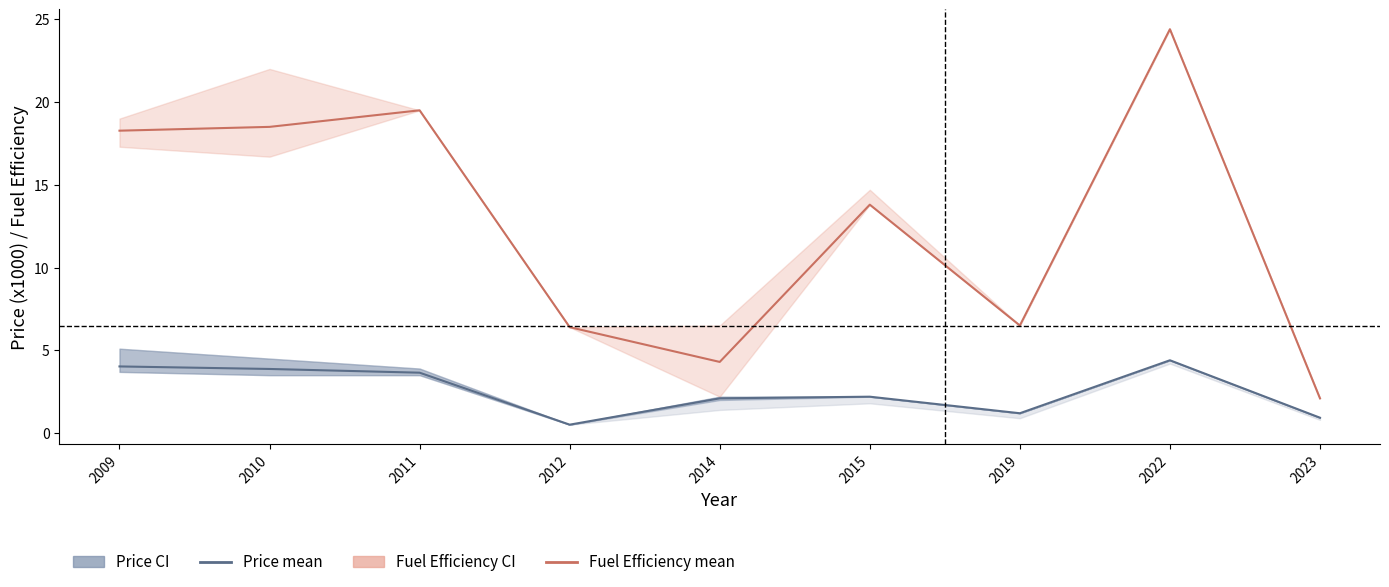

At which label is Fuel Efficiency mean closest to 13?

2015